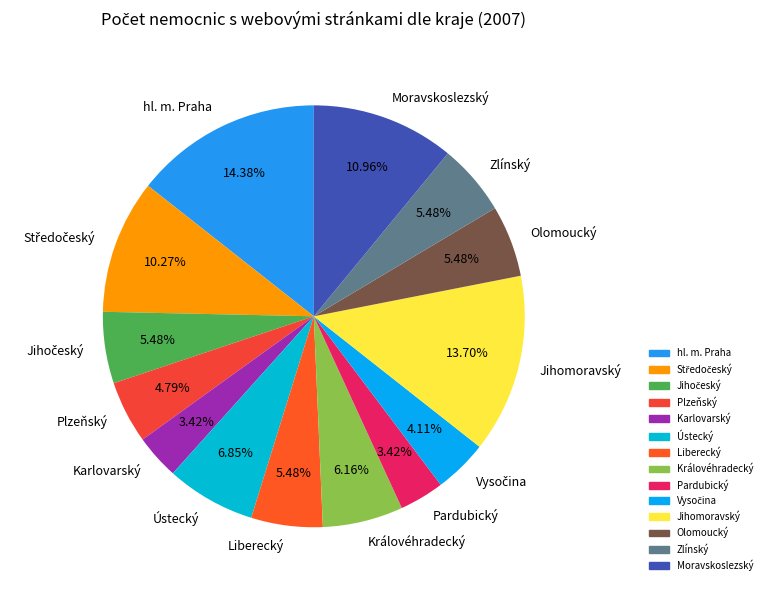

To the nearest percent, what is the difference between the Pardubický and Jihomoravský slice percentages?

10%